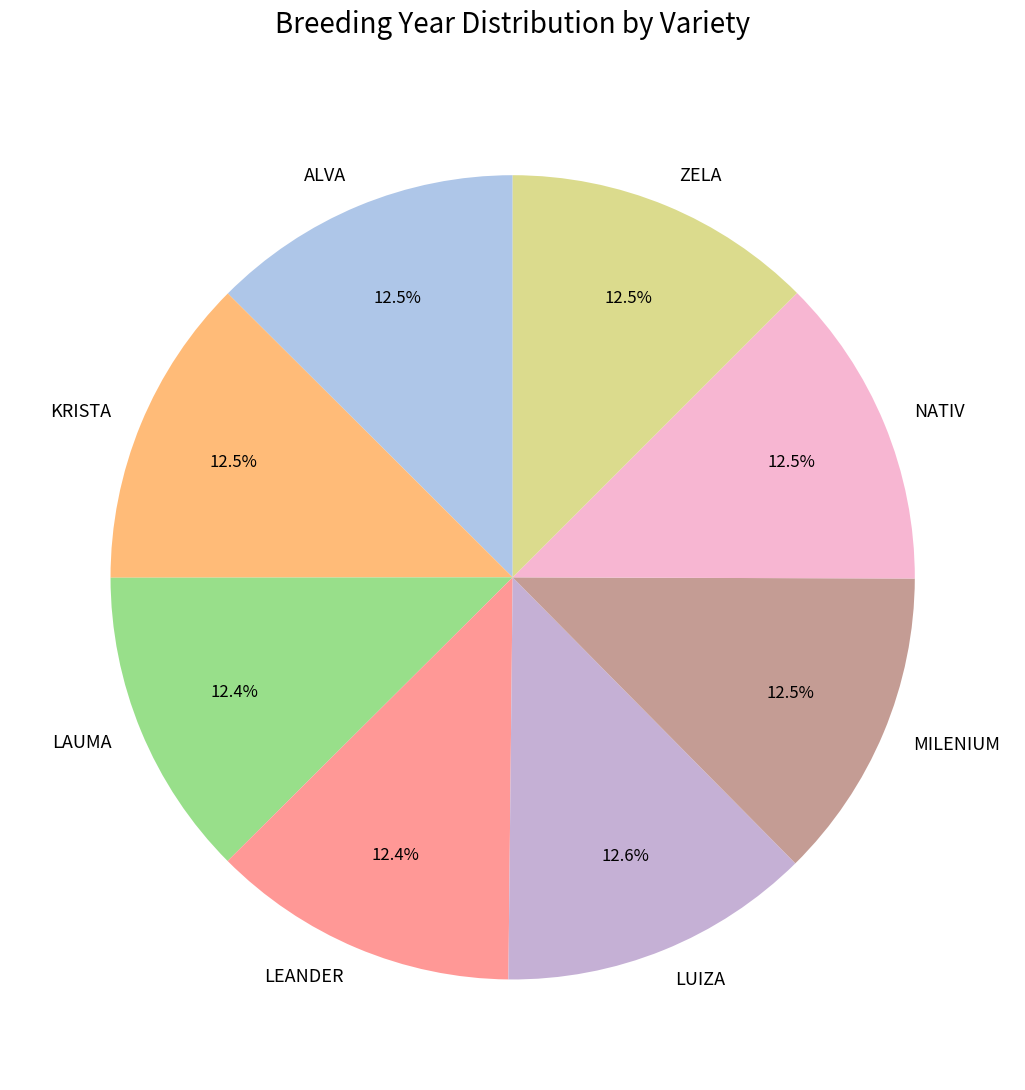

What is the ratio of the value at LAUMA to the value at KRISTA?

1.0